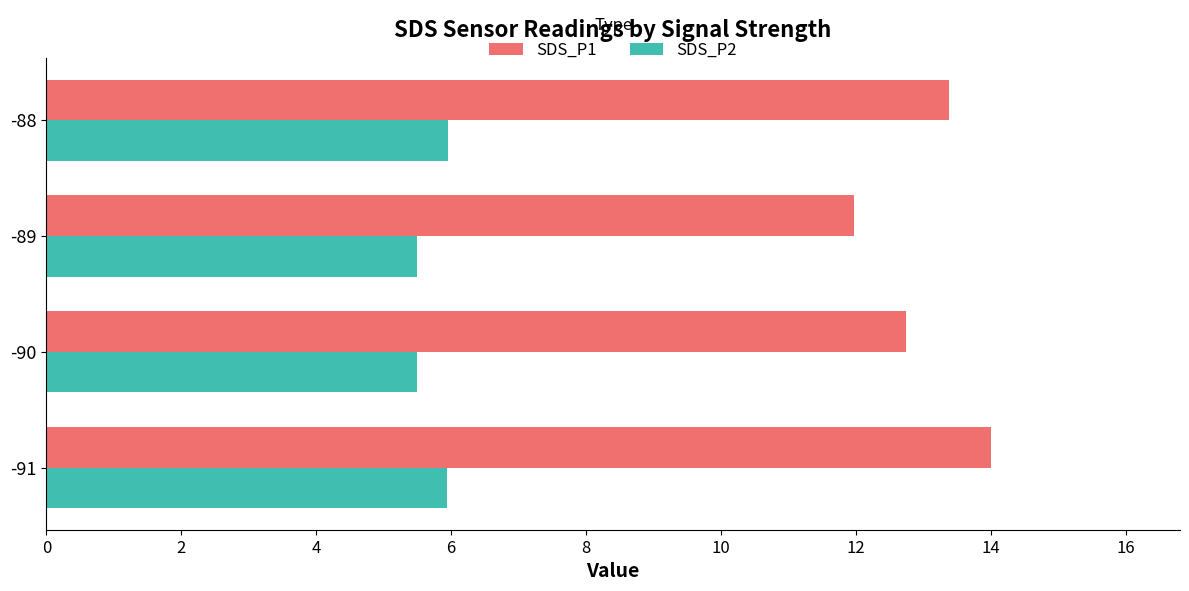

Rank the categories by SDS_P1 value from lowest to highest.

-89, -90, -88, -91